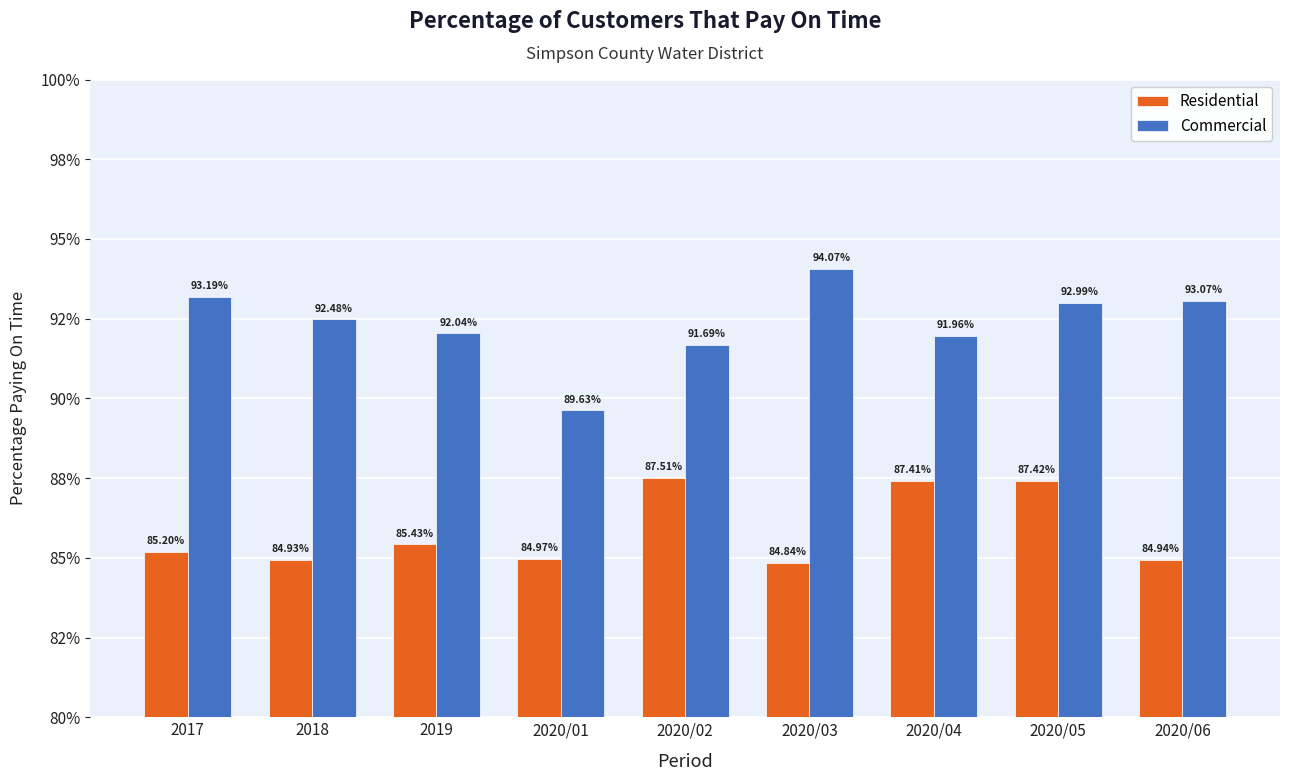

Count the Commercial values in the range 0 to 1.

9